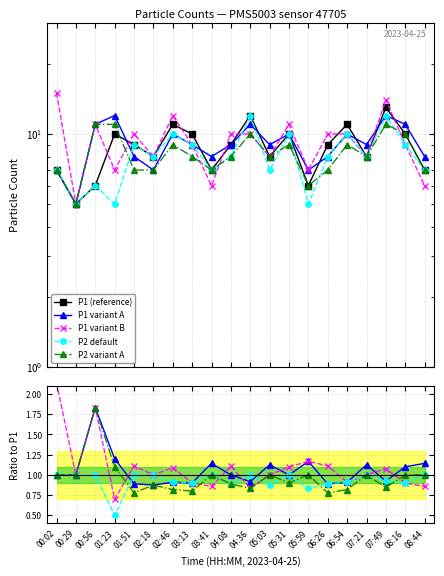

Reading left to right, what are all the values shown in this chart?

P1 (reference): 7.0	5.0	6.0	10.0	9.0	8.0	11.0	10.0	7.0	9.0	12.0	8.0	10.0	6.0	9.0	11.0	8.0	13.0	10.0	7.0
P1 variant A: 1.0	1.0	1.8	1.2	0.9	0.9	0.9	0.9	1.1	1.0	0.9	1.1	1.0	1.2	0.9	0.9	1.1	0.9	1.1	1.1
P1 variant B: 2.1	1.0	1.8	0.7	1.1	1.0	1.1	0.9	0.9	1.1	0.8	1.0	1.1	1.2	1.1	0.9	1.0	1.1	0.9	0.9
P2 default: 1.0	1.0	1.0	0.5	1.0	1.0	0.9	0.9	1.0	0.9	1.0	0.9	1.0	0.8	0.9	0.9	1.0	0.9	0.9	1.0
P2 variant A: 1.0	1.0	1.8	1.1	0.8	0.9	0.8	0.8	1.0	0.9	0.8	1.0	0.9	1.0	0.8	0.8	1.0	0.8	1.0	1.0